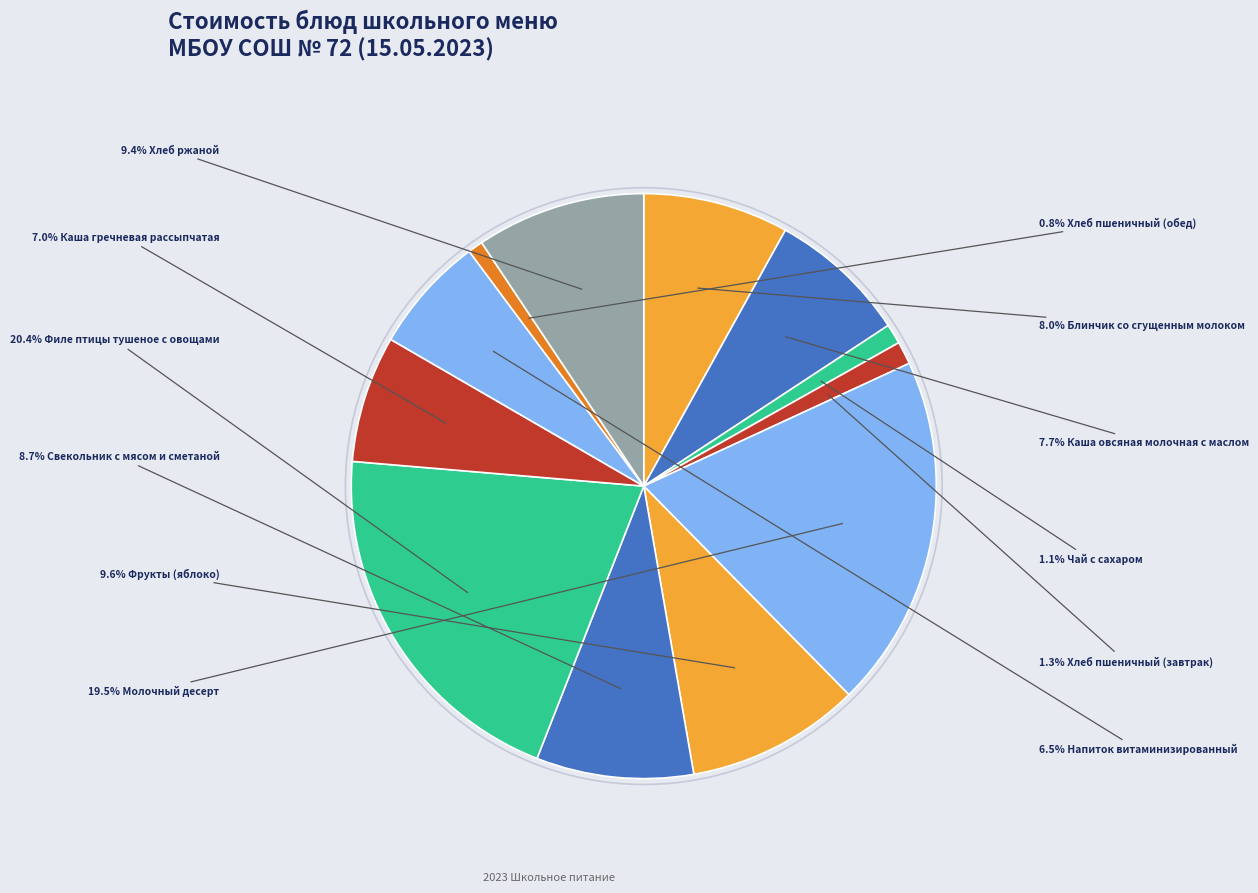

How many segments does this pie chart have?

12